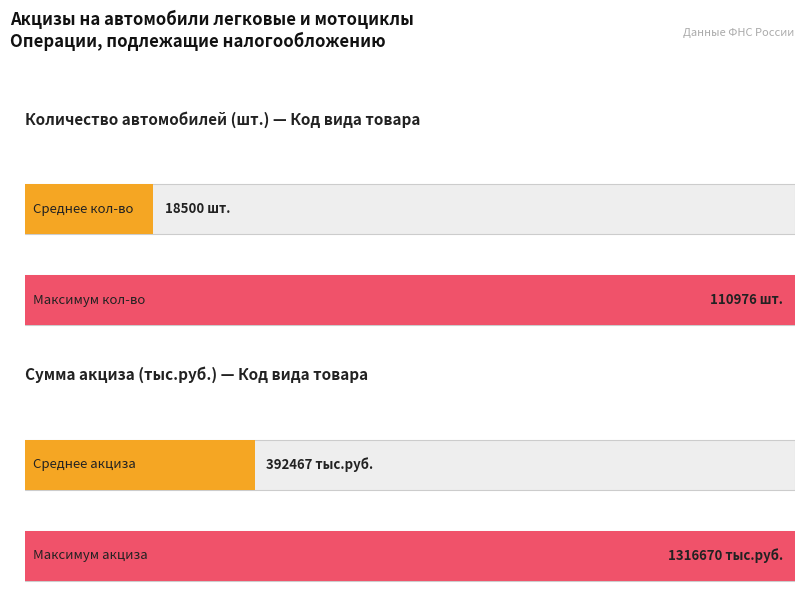

What is the difference between the maximum and second lowest values in the Сумма акциза (тыс.руб.) series?

1316670